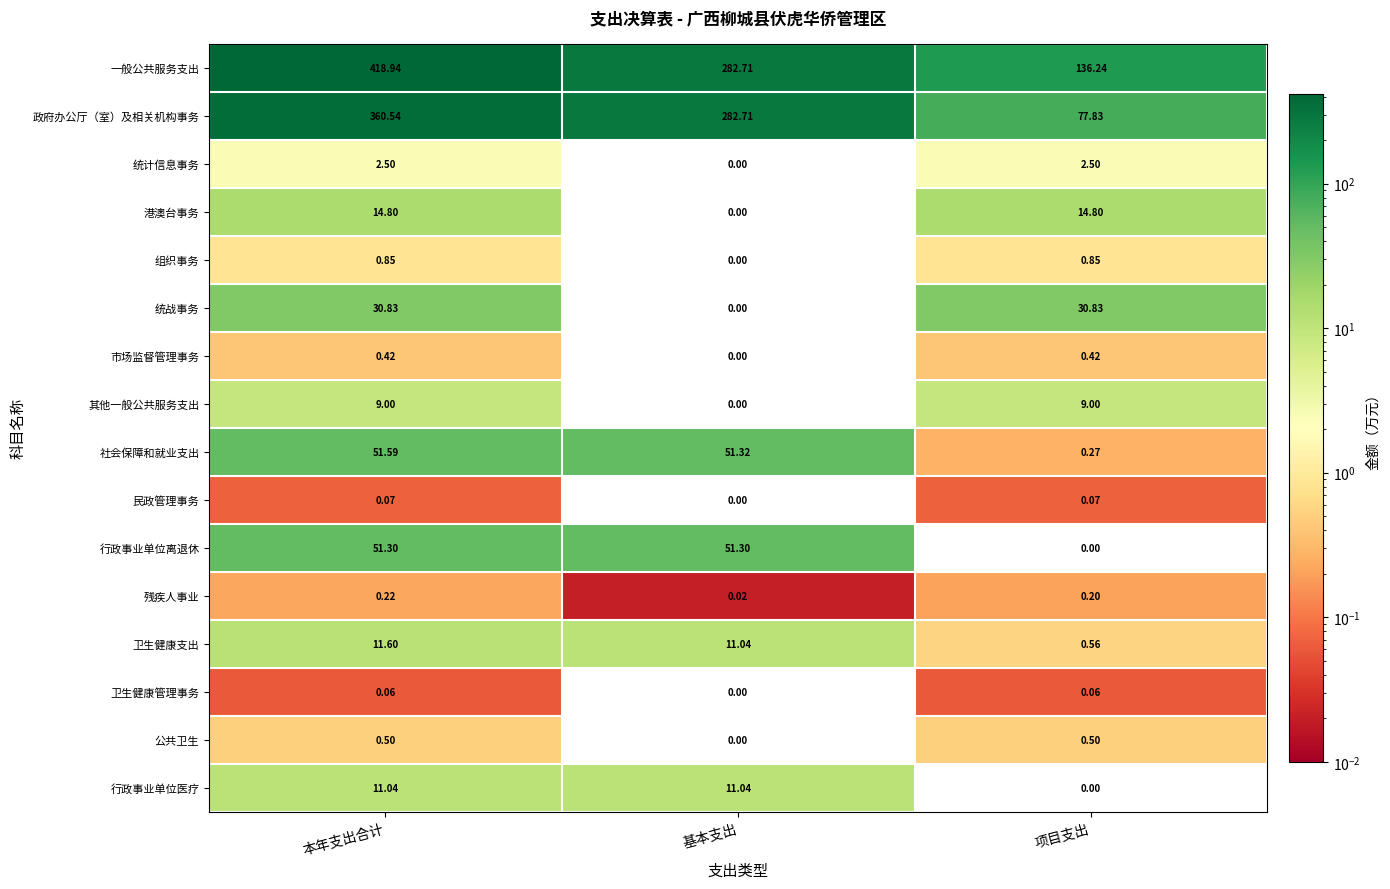

At which category is the sum across all series the highest?

本年支出合计